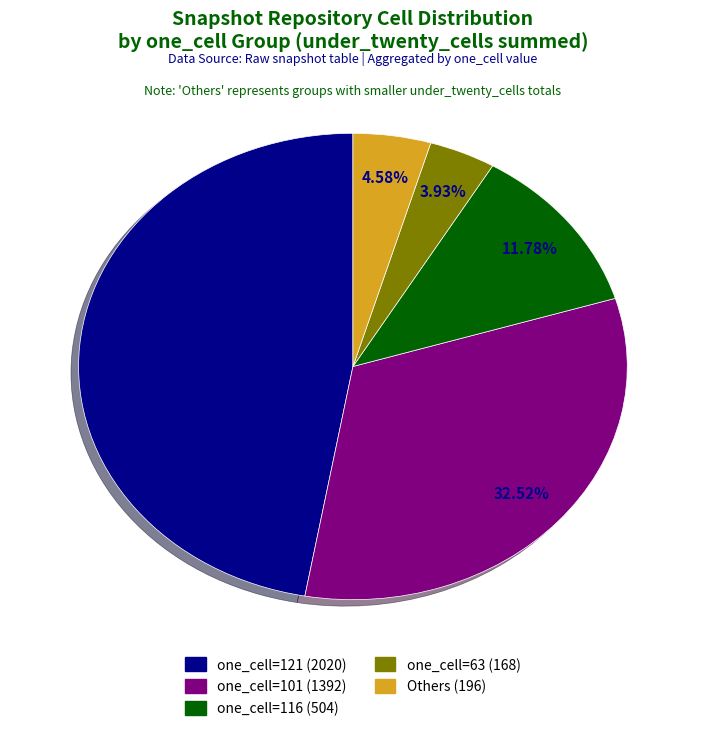

Is there any slice that represents more than half of the pie?

No